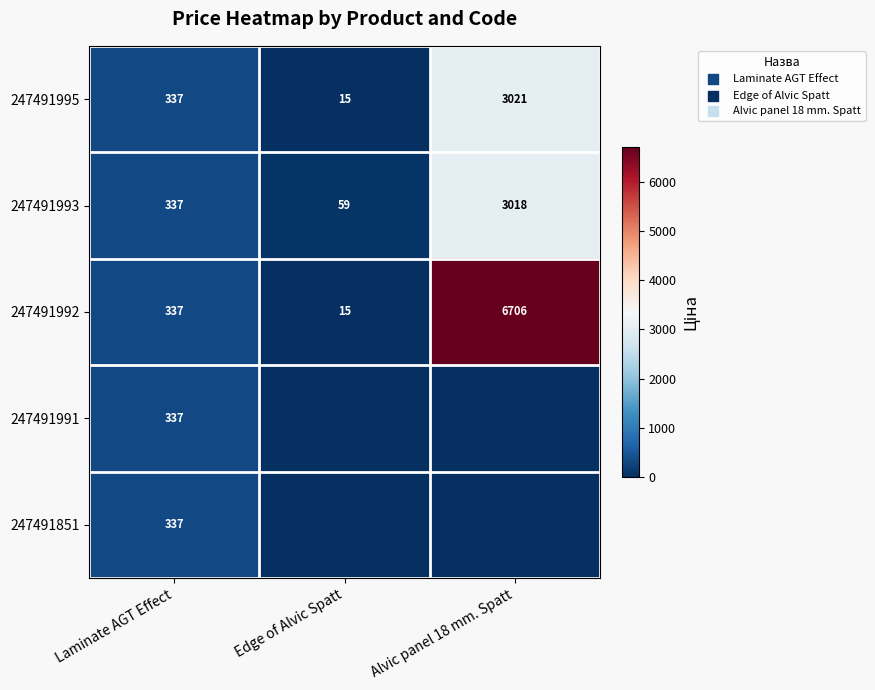

At which category does the chart reach its minimum across all series?

Edge of Alvic Spatt